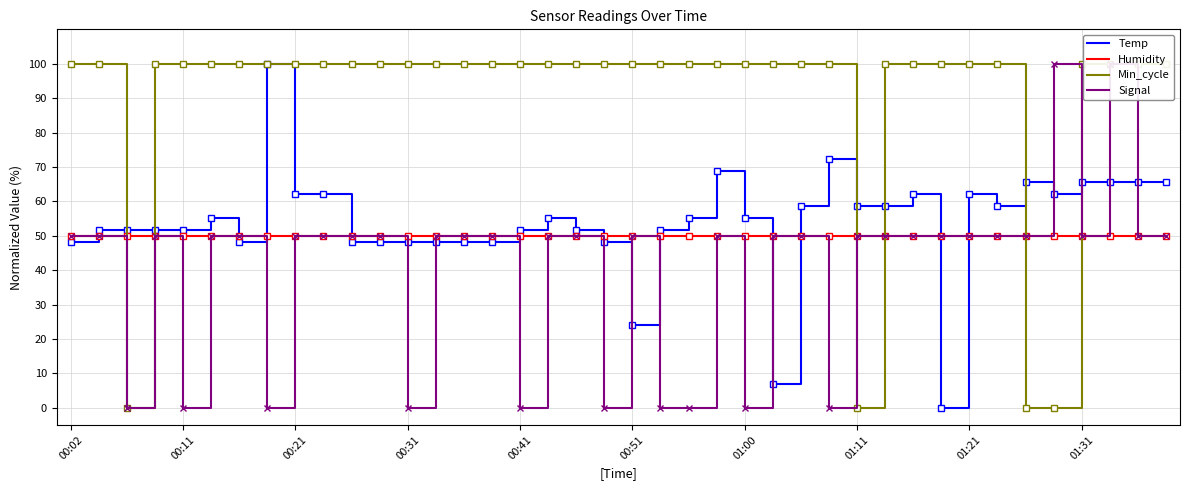

True or false: Temp has a value of 19.8 at 01:11.

False